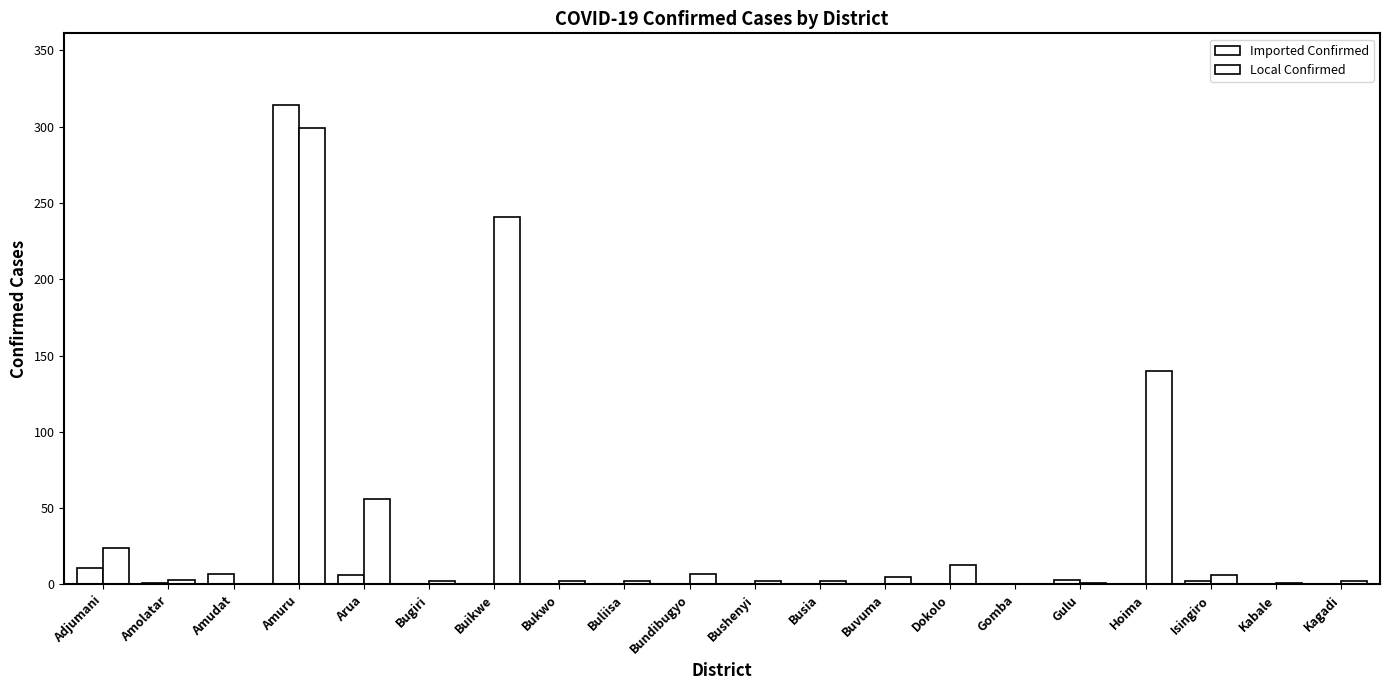

What is the average value of the Local Confirmed series?

40